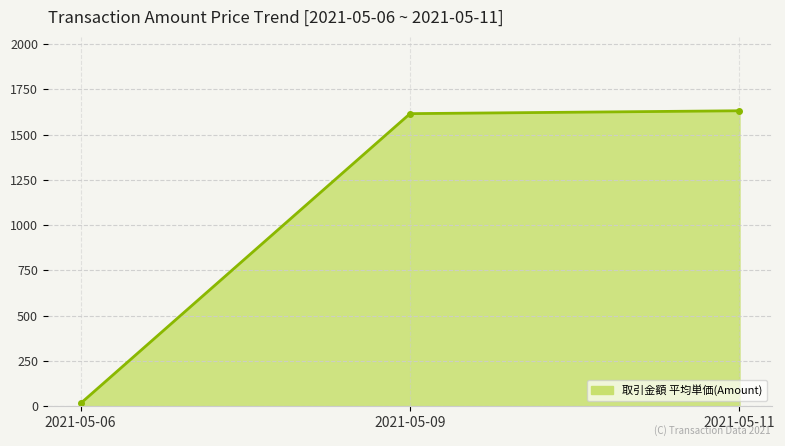

Reading left to right, what are all the values shown in this chart?

2021-05-06=16.1	2021-05-09=1616.2	2021-05-11=1632.1